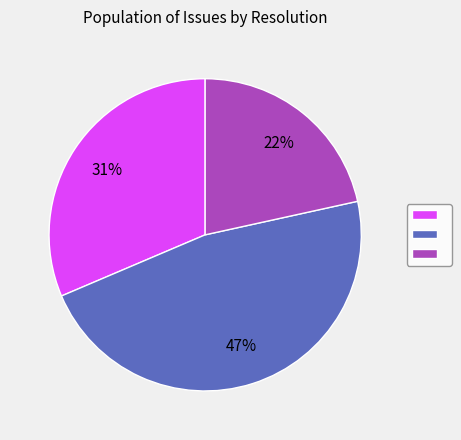

To the nearest percent, what is the average slice percentage?

33%